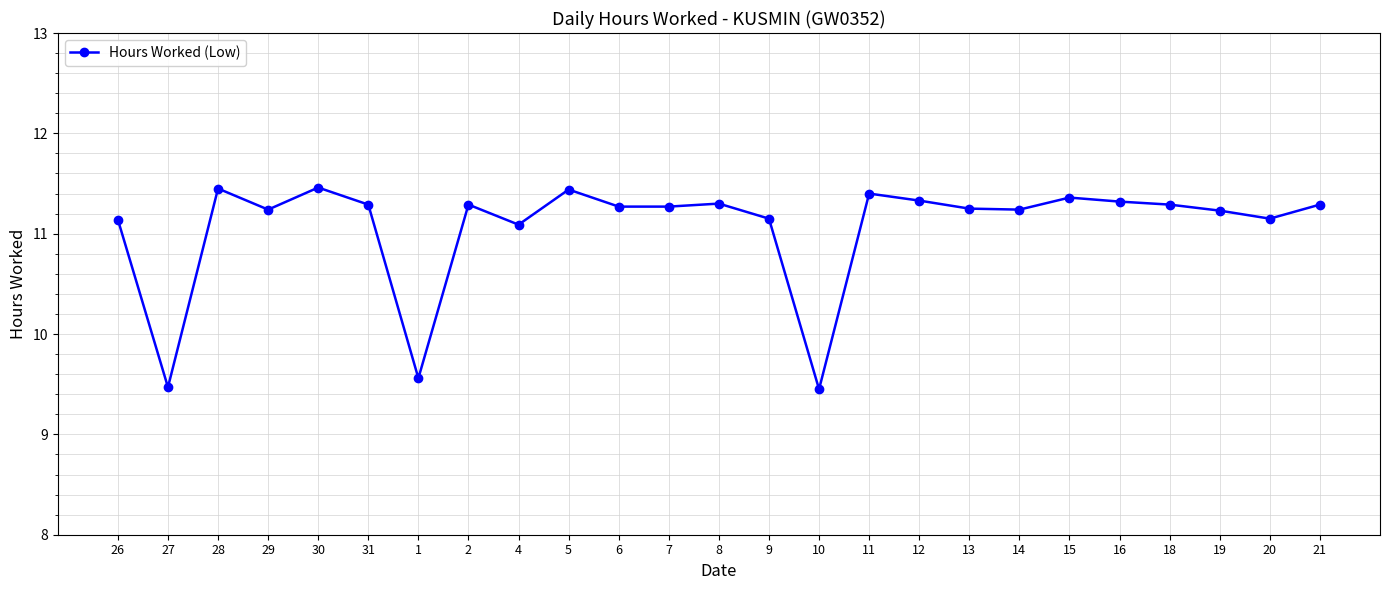

What position from the left is 11?

16